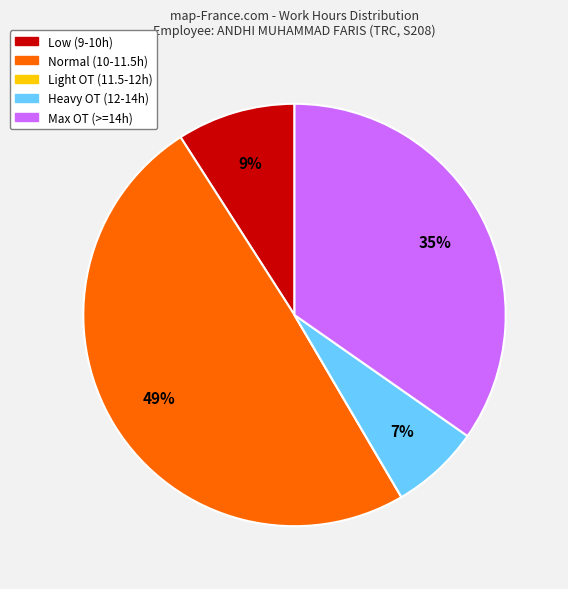

Do Heavy OT (12-14h) and Low (9-10h) together represent more than half of the pie?

No